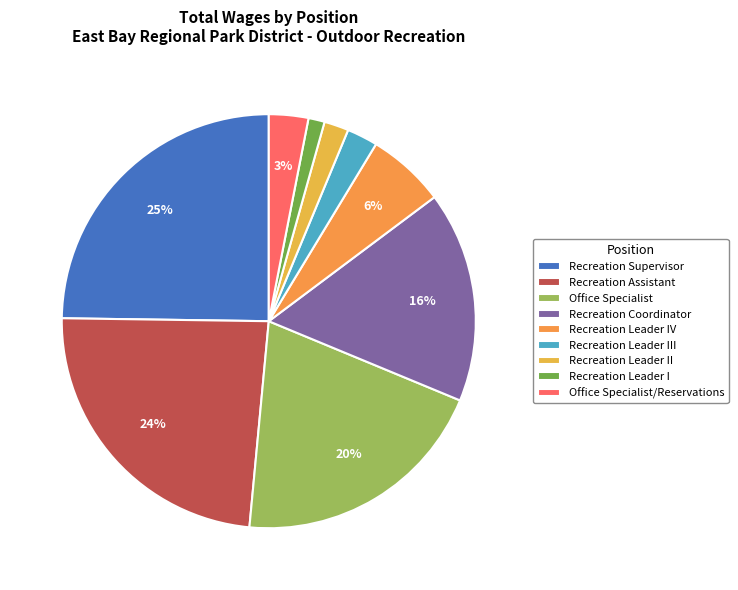

What percentage is the Recreation Leader II slice, to the nearest percent?

2%